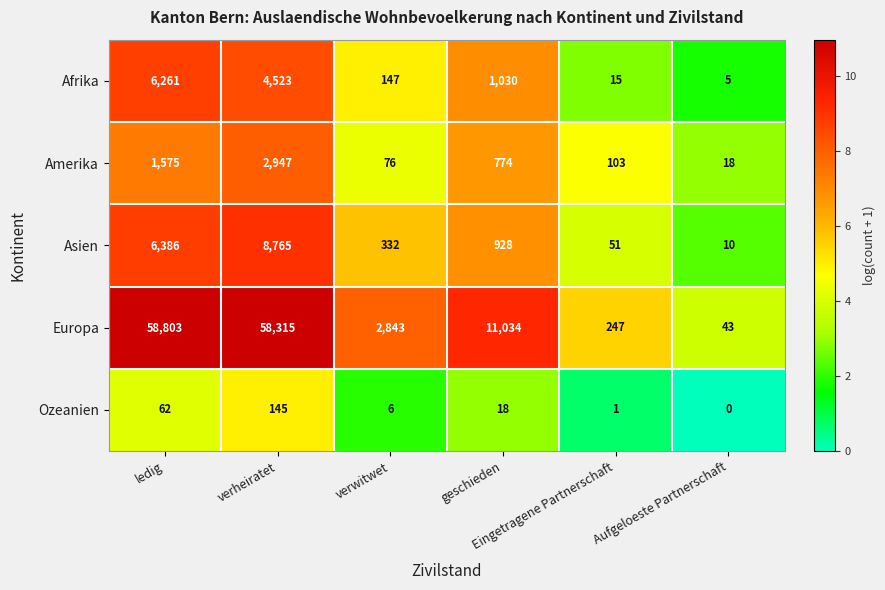

How many categories are shown in the chart?

6